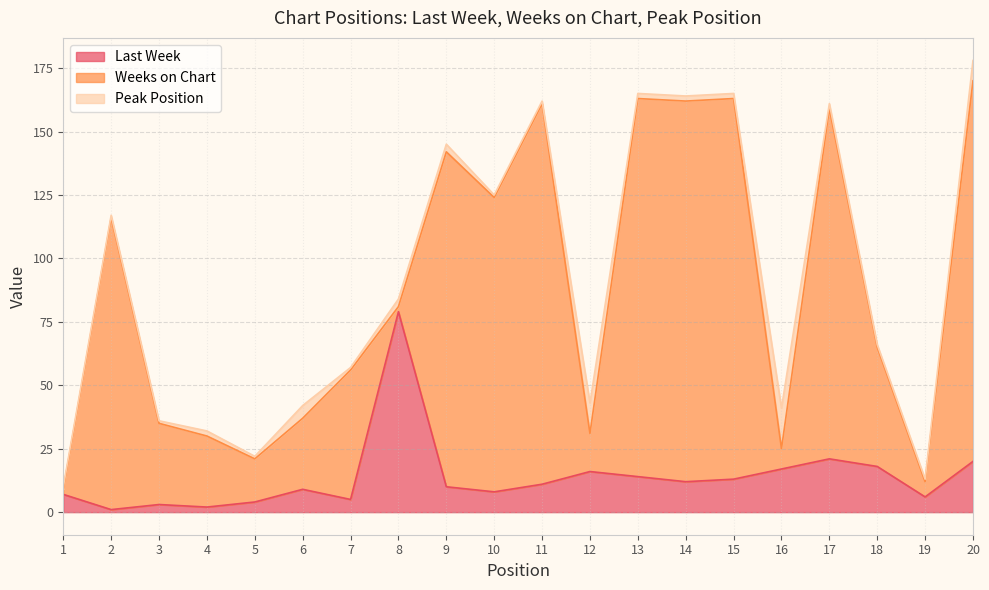

How many lines are shown in the chart?

3